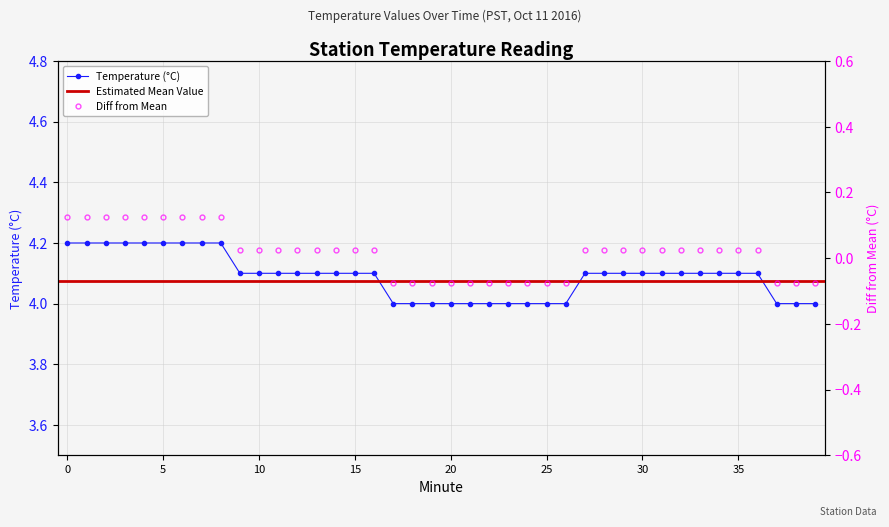

What is the value of the 7th point from the left?

4.2